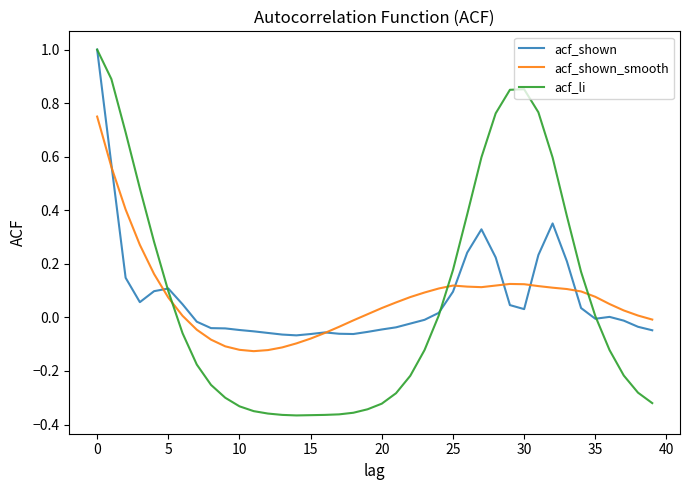

Which series has the largest range (max minus min)?

acf_li